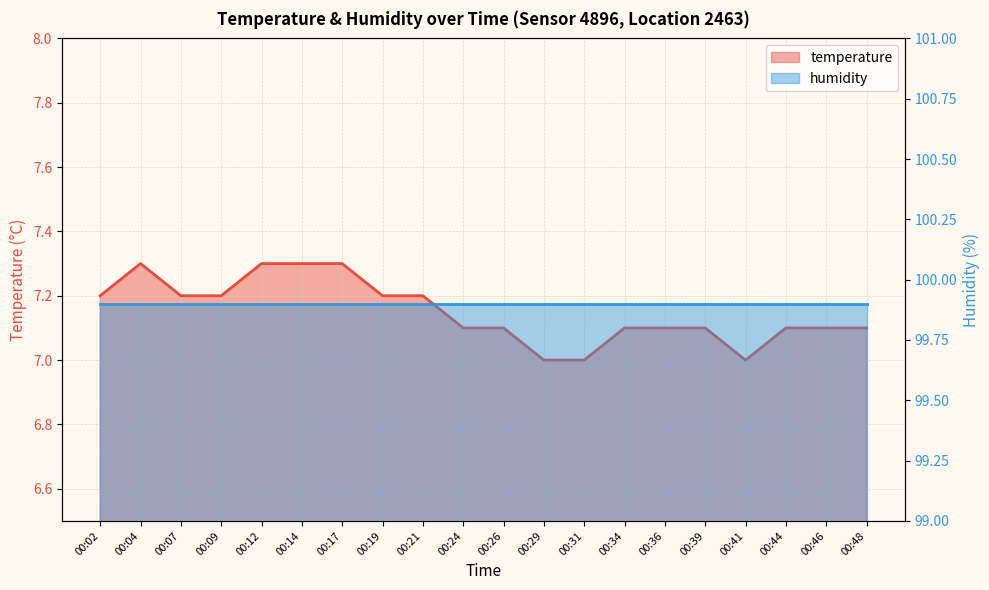

What is the value of the 6th point from the left?

7.3